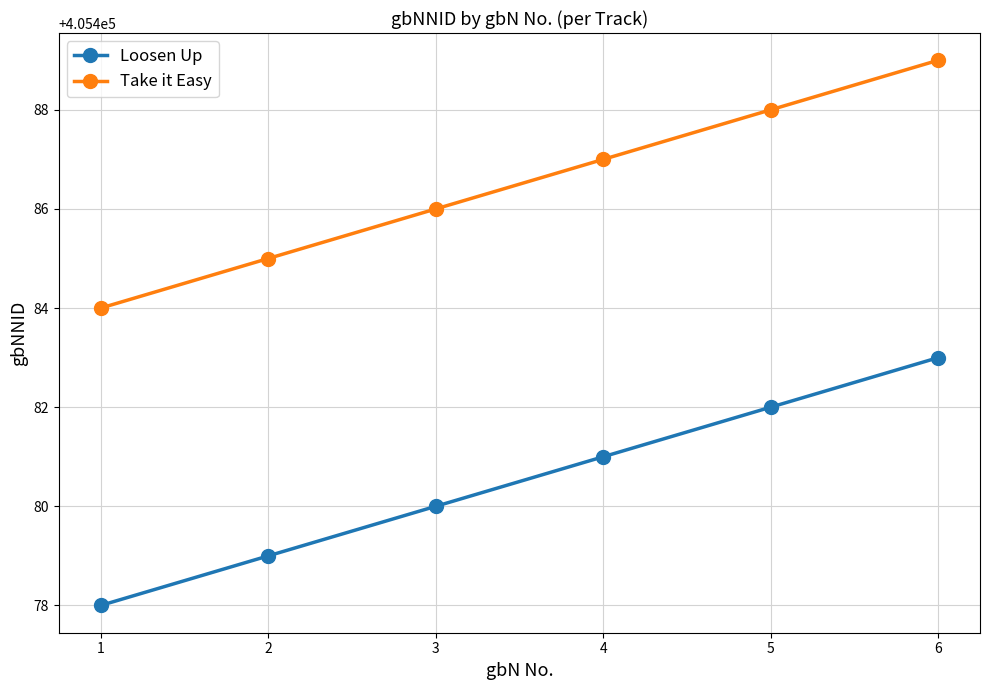

True or false: Take it Easy and Loosen Up intersect in this chart.

False